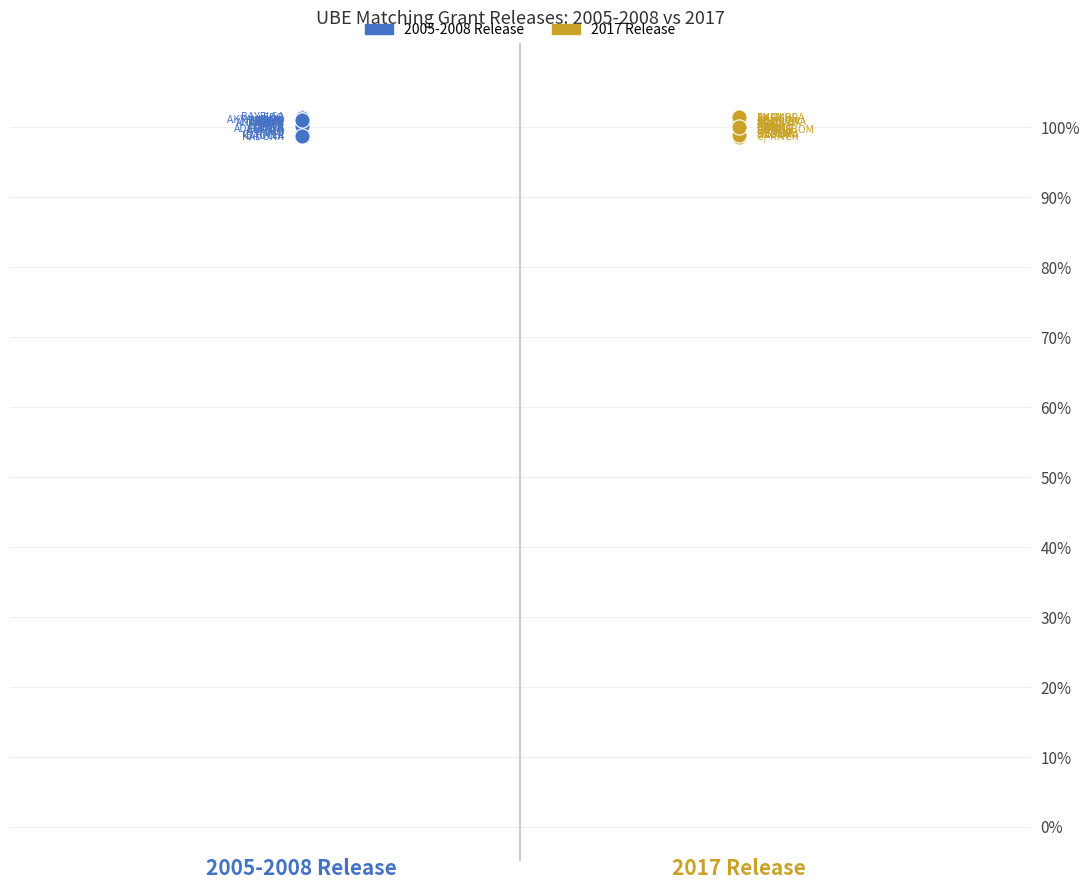

What are all the series names shown in the legend?

2005-2008 Release, 2017 Release